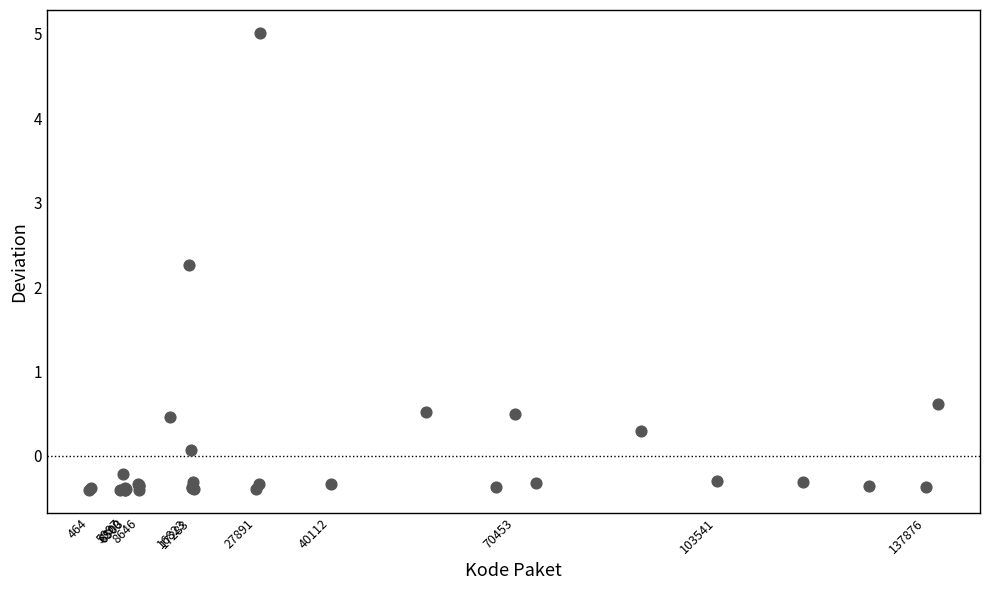

What Y value in the scatter plot is closest to 2?

2.3